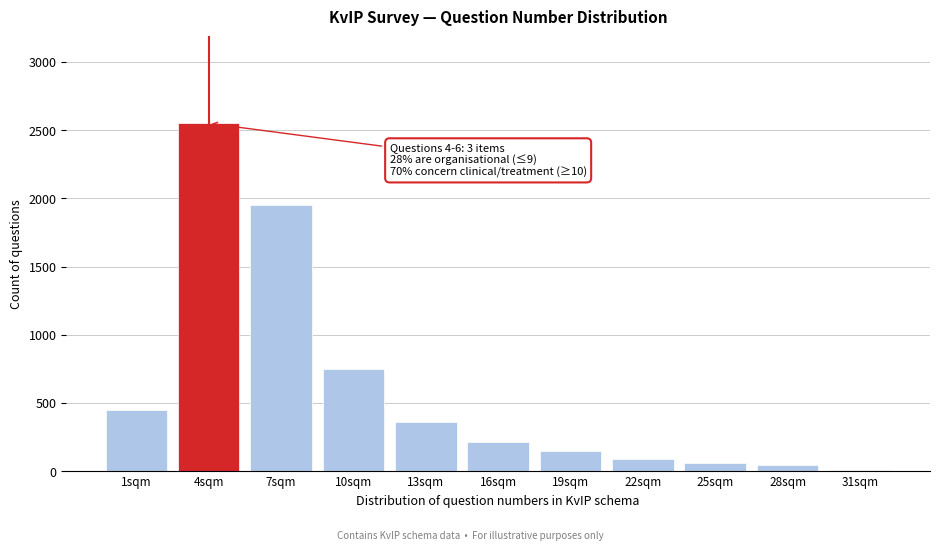

Reading right to left, what are all the values shown in this chart?

31sqm=10.0	28sqm=45.0	25sqm=60.0	22sqm=90.0	19sqm=150.0	16sqm=210.0	13sqm=360.0	10sqm=750.0	7sqm=1950.0	4sqm=2550.0	1sqm=450.0